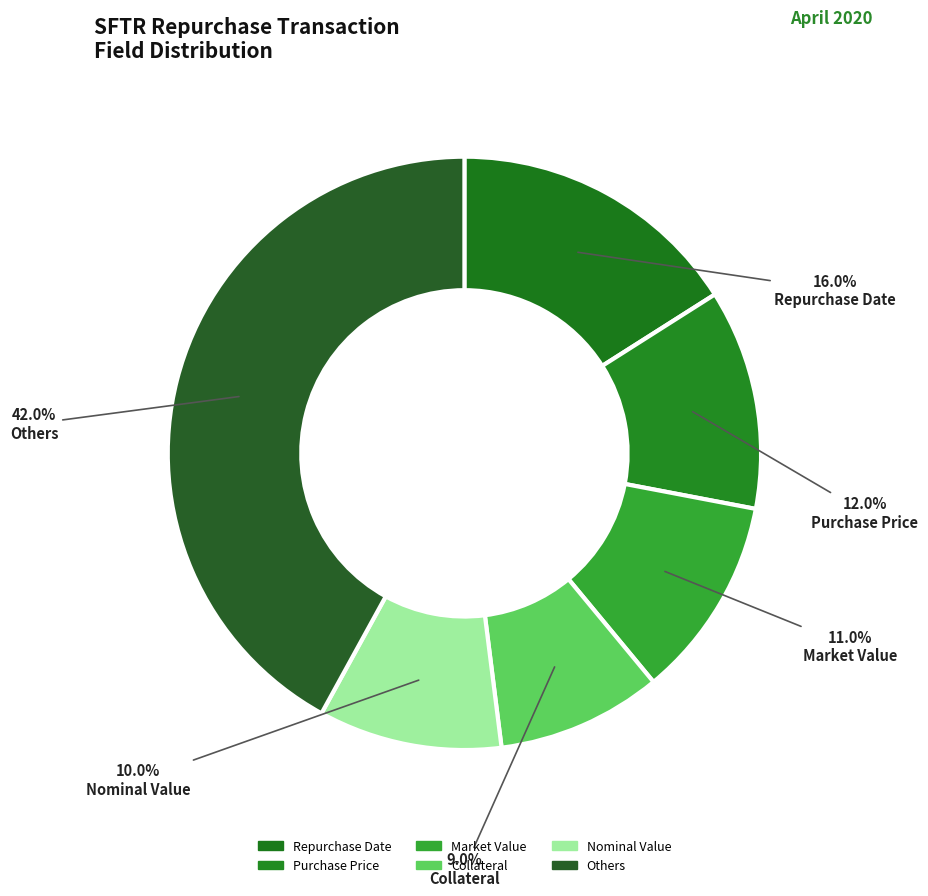

What percentage is the Collateral slice, to the nearest percent?

9%